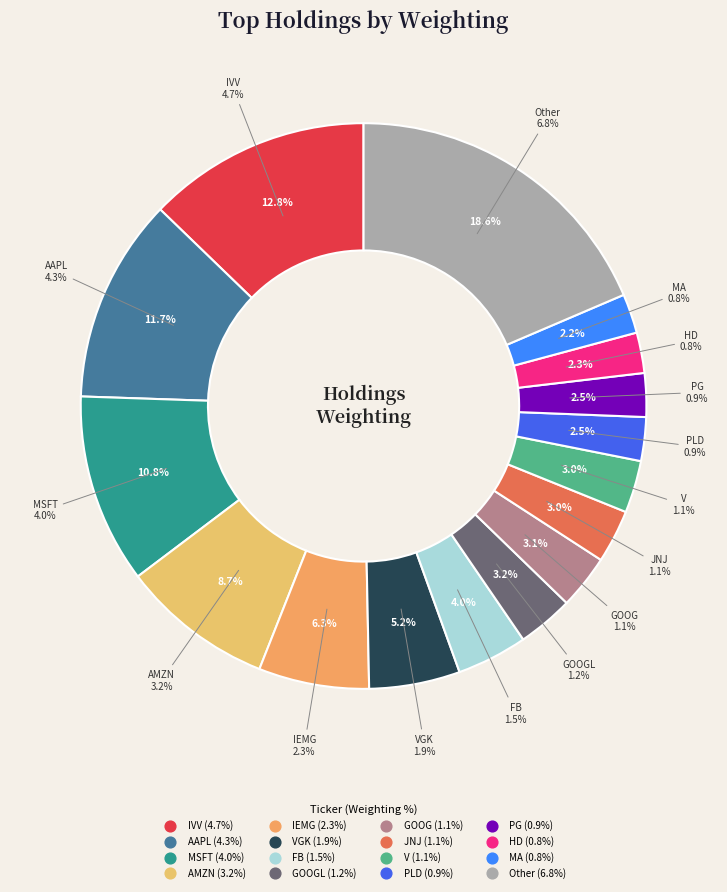

Between AMZN and MSFT, which is larger?

MSFT